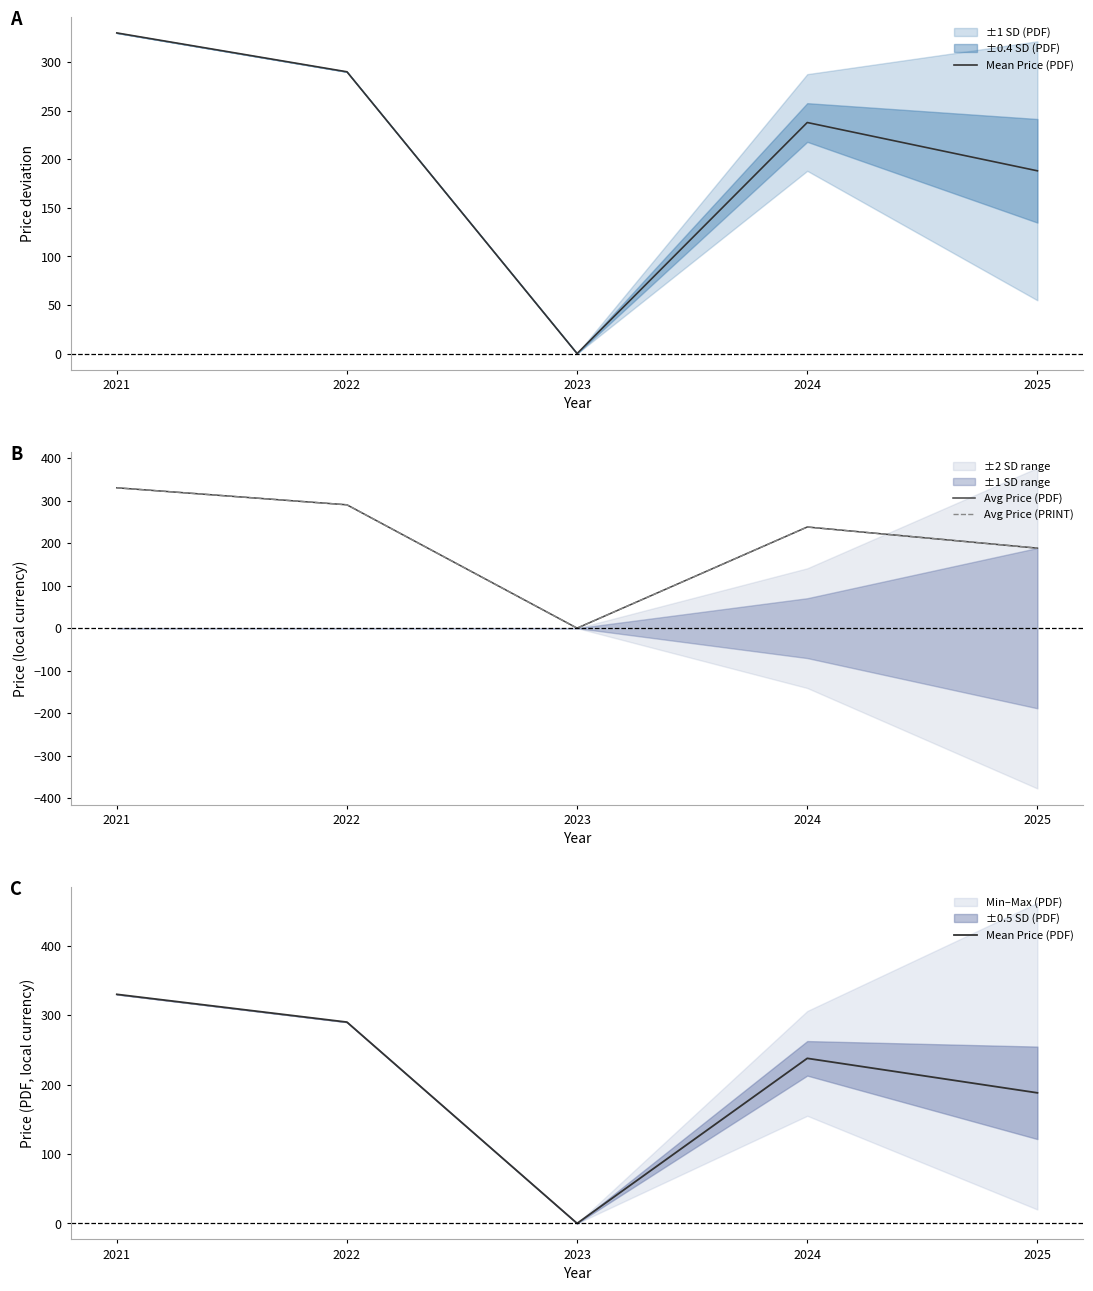

At which label does Avg Price (PRINT) reach its peak?

2021